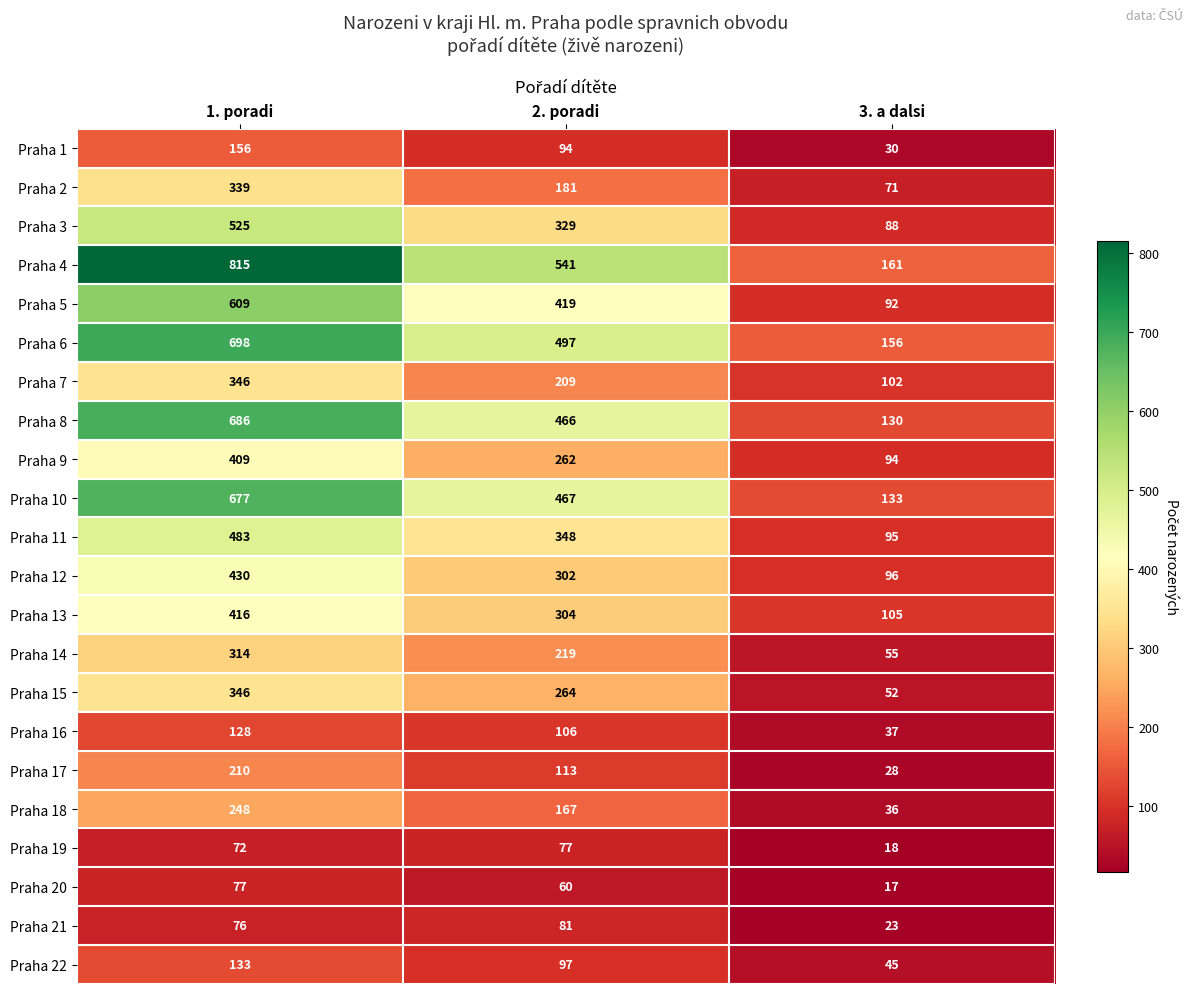

Which series has the largest total across all categories?

Praha 4